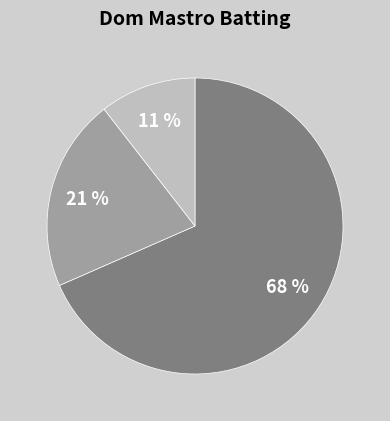

How many segments does this pie chart have?

3